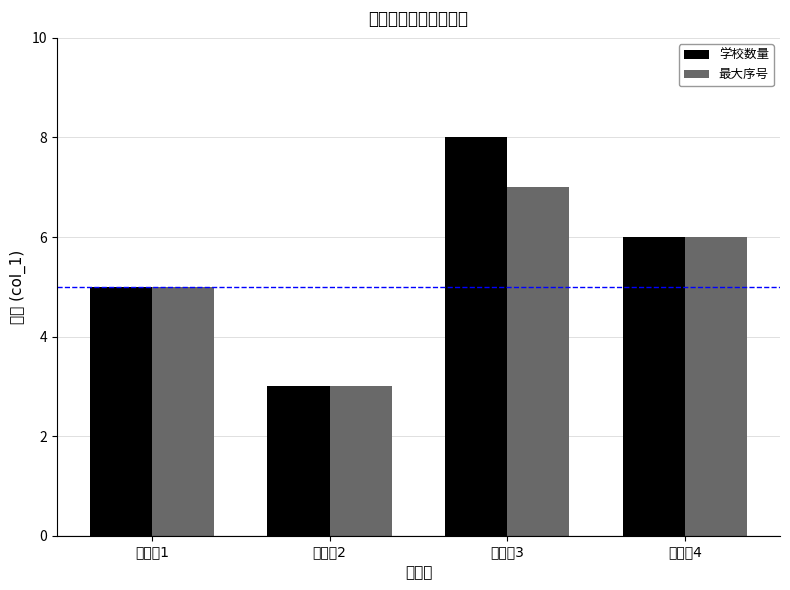

Reading left to right, what are all the values shown in this chart?

学校数量: 5	3	8	6
最大序号: 5	3	7	6